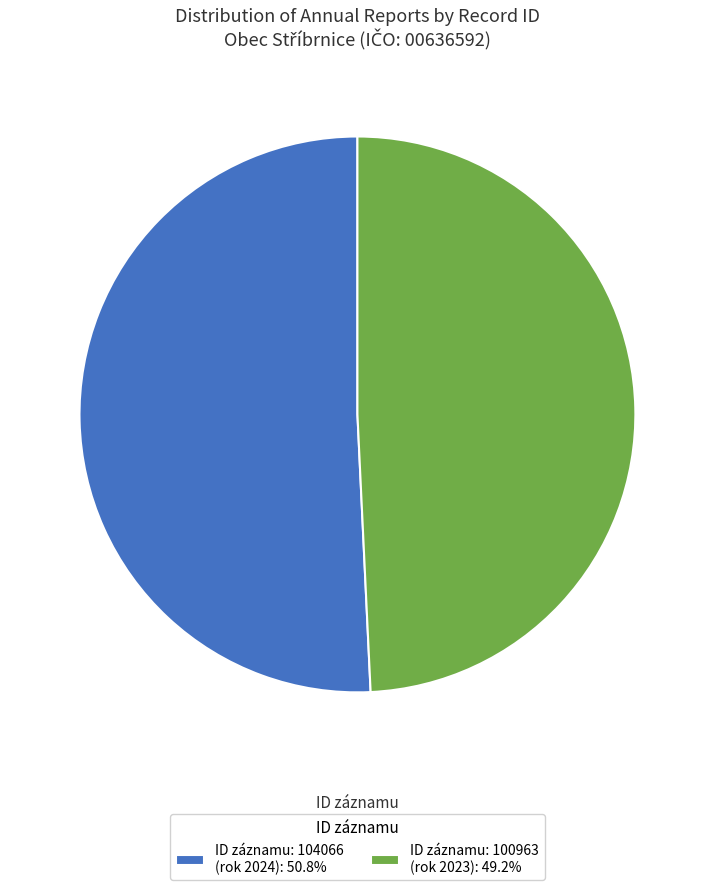

Does any single category account for the majority?

Yes